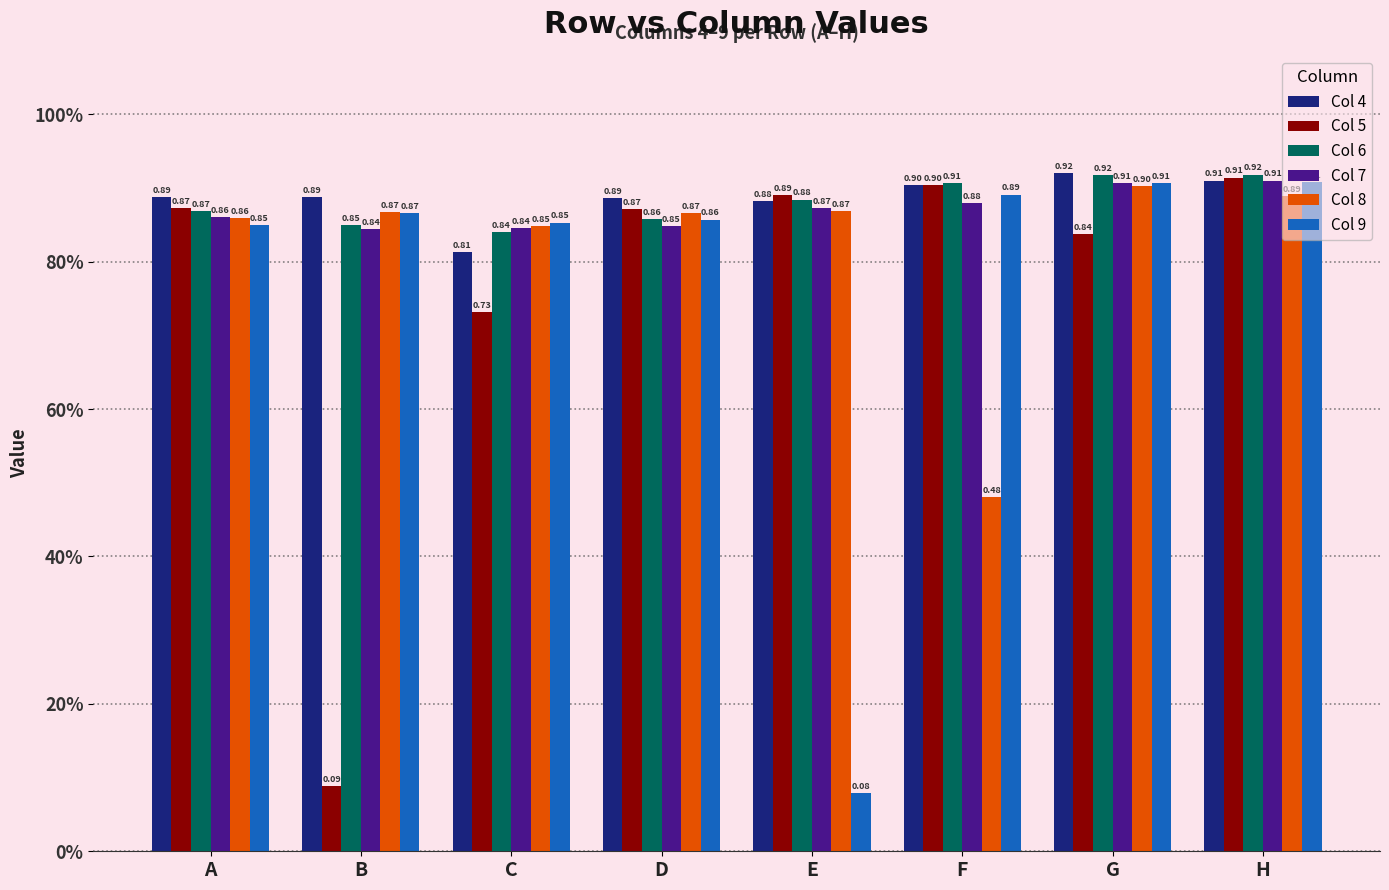

What is the difference between the maximum and second lowest values in the Col 6 series?

0.1